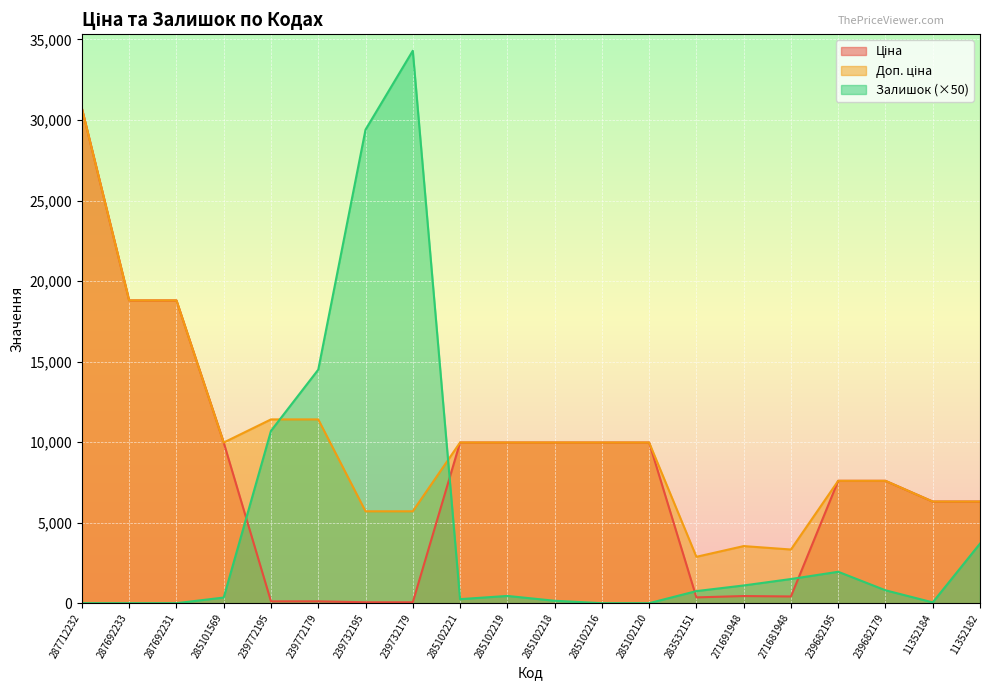

Which series ends up on top after the final intersection of Доп. ціна and Залишок?

Доп. ціна